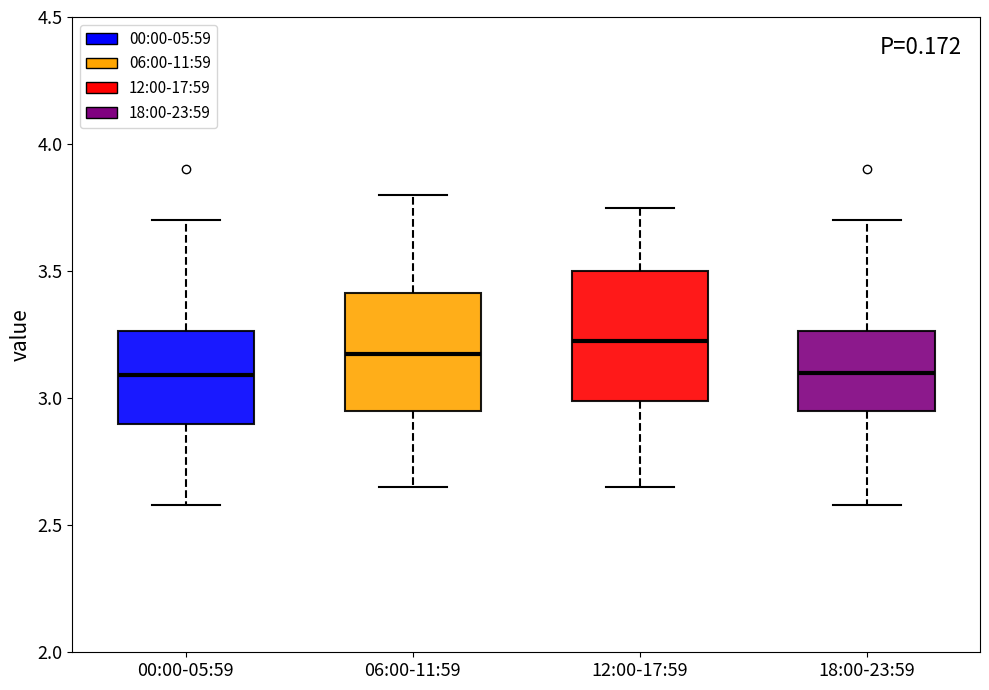

Comparing the boxes themselves (not the whiskers), which one is the tallest?

12:00-17:59